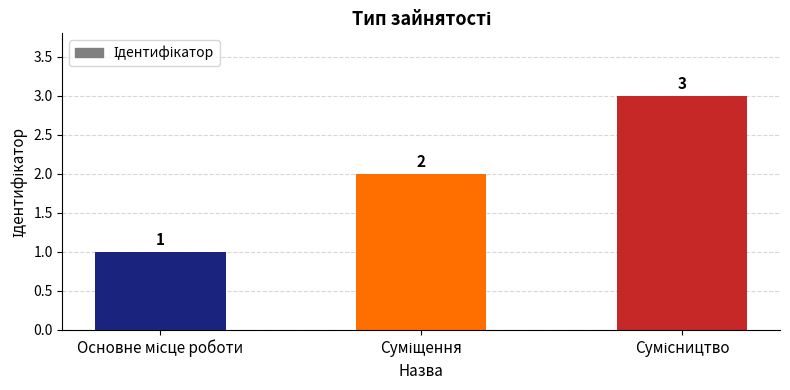

Count the values in the range 1 to 3.

3